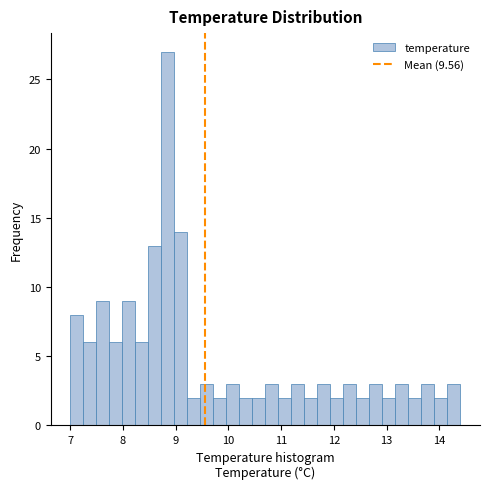

Read against the x-axis, roughly where is the centre of the tallest bar?

8.9